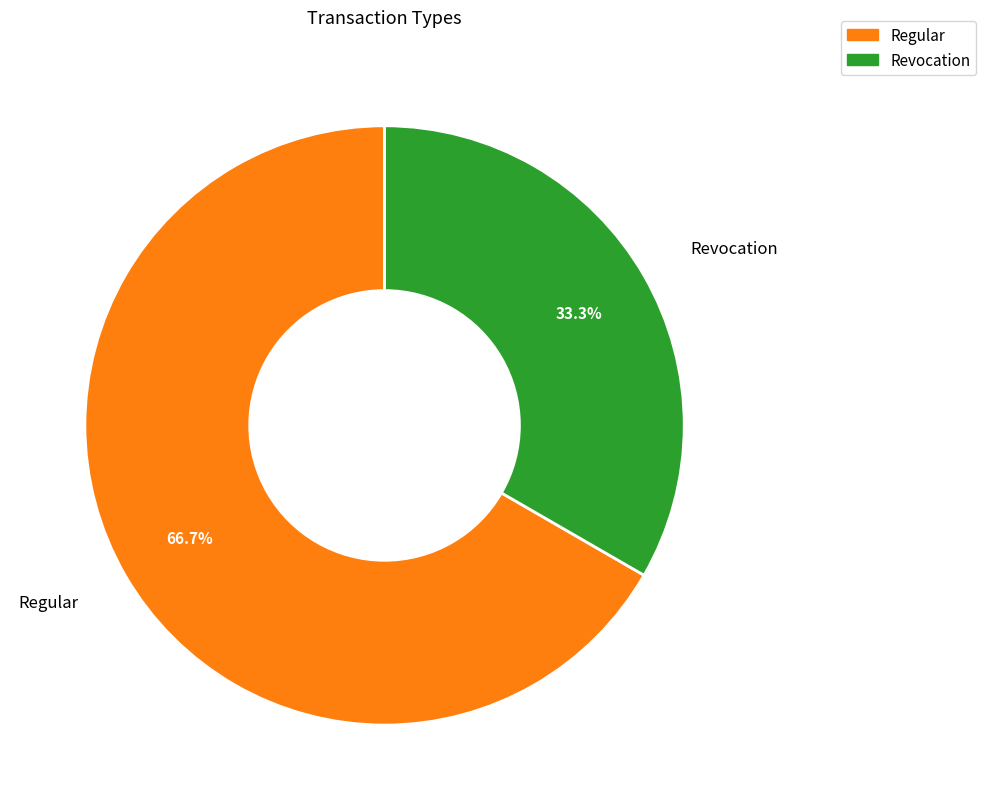

To the nearest percent, what is the combined percentage of Regular and Revocation?

100%